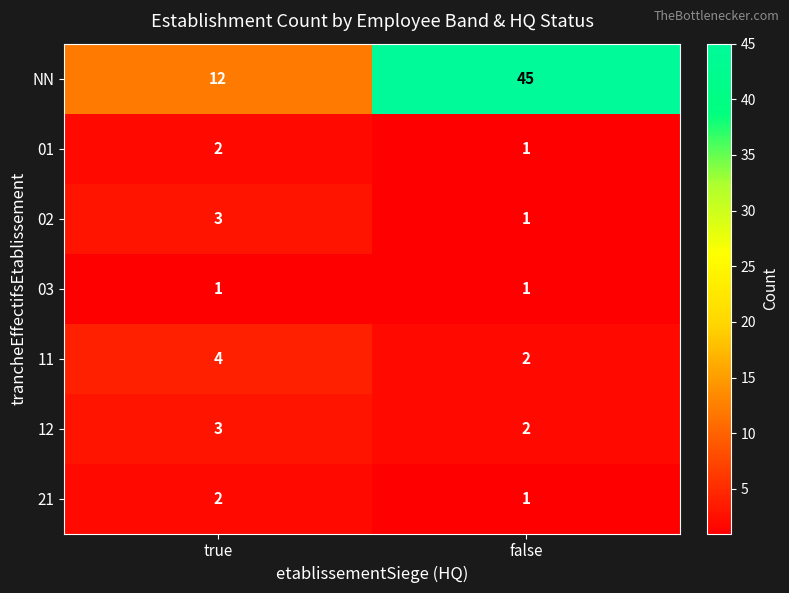

Reading left to right, what are all the values shown in this chart?

NN: true=12	false=45
01: true=2	false=1
02: true=3	false=1
03: true=1	false=1
11: true=4	false=2
12: true=3	false=2
21: true=2	false=1